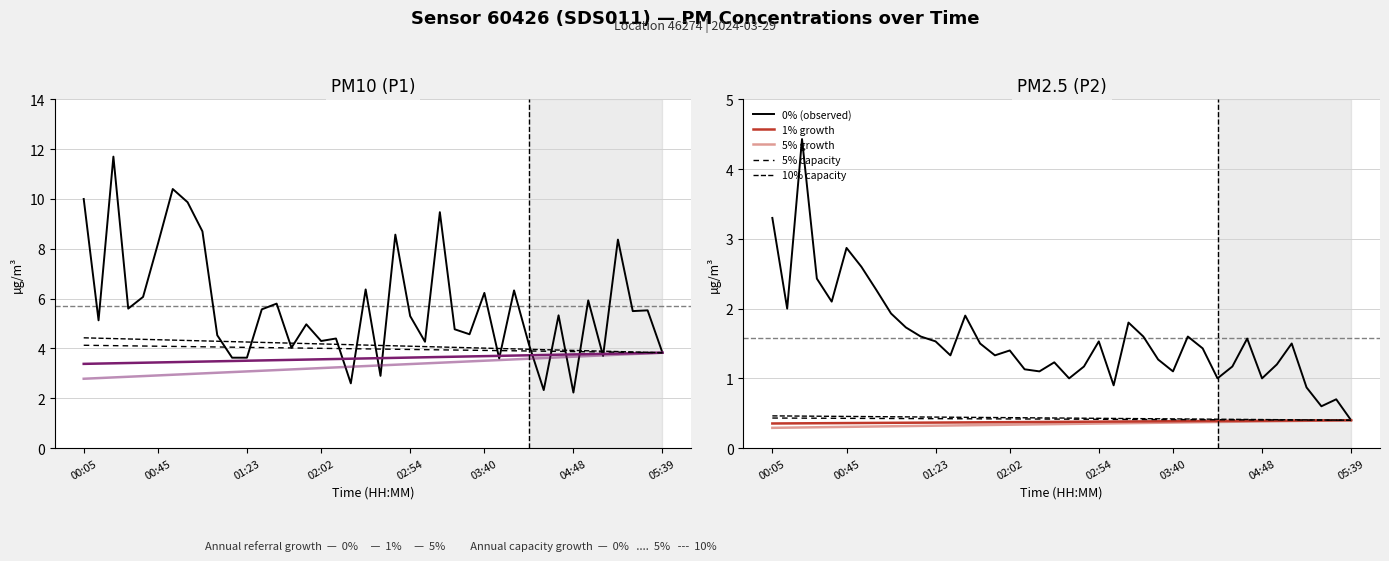

What is the average value of the 5% capacity series?

0.4